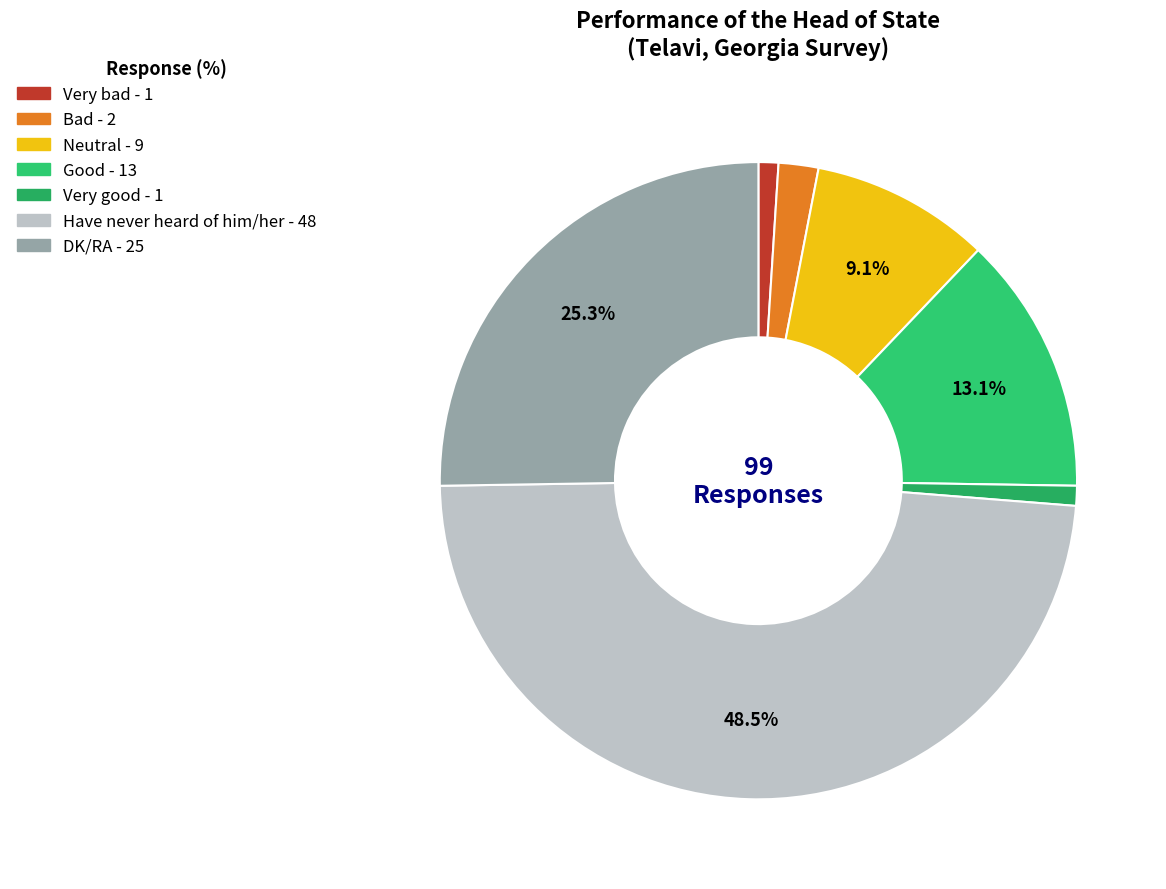

Is there a majority slice in this chart?

No